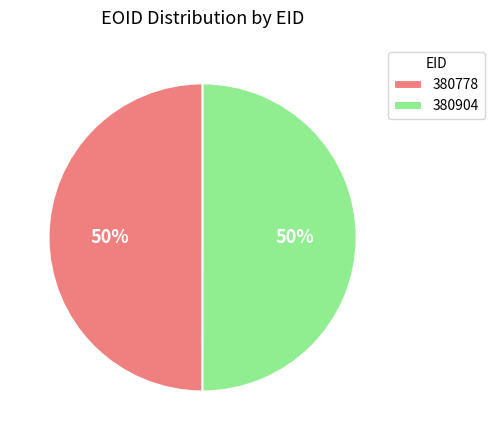

True or false: 380778 accounts for 38% of the total.

False